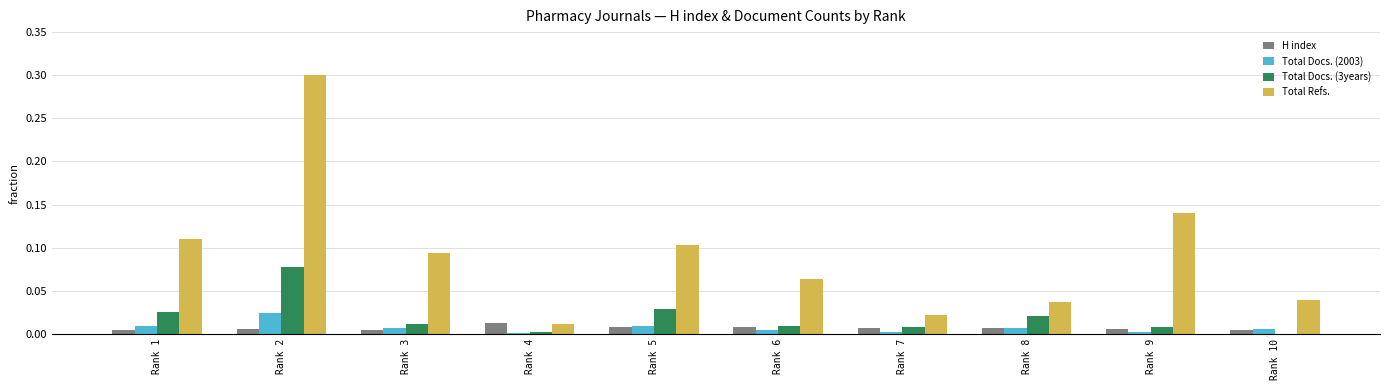

Which category has the highest value in the Total Docs. (2003) series?

Rank 2